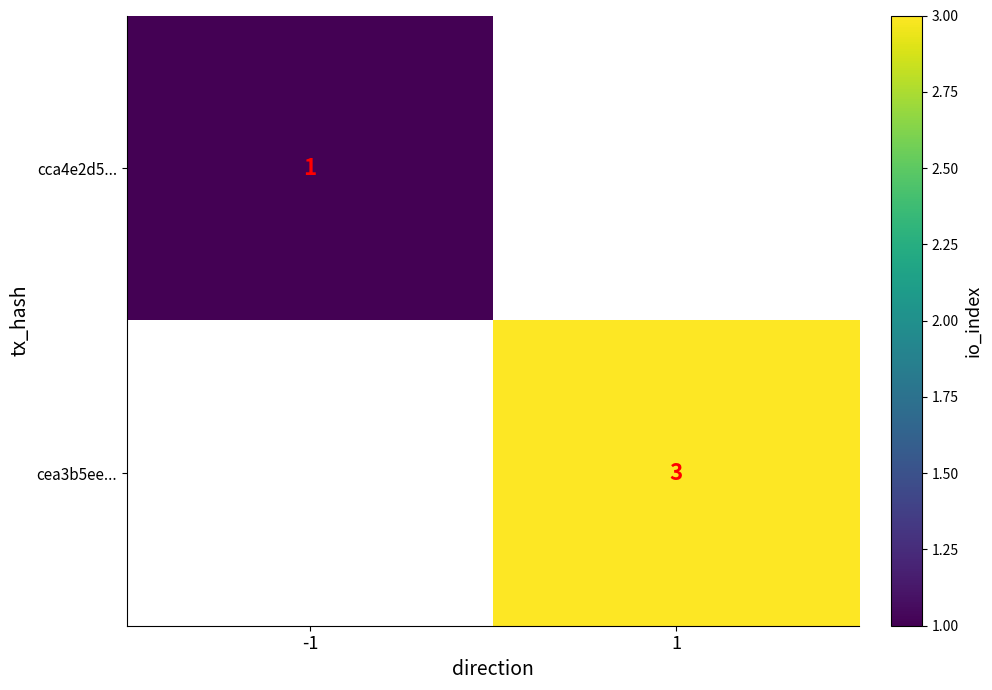

The value of cca4e2d5... at -1 is 0.6. True or false?

False